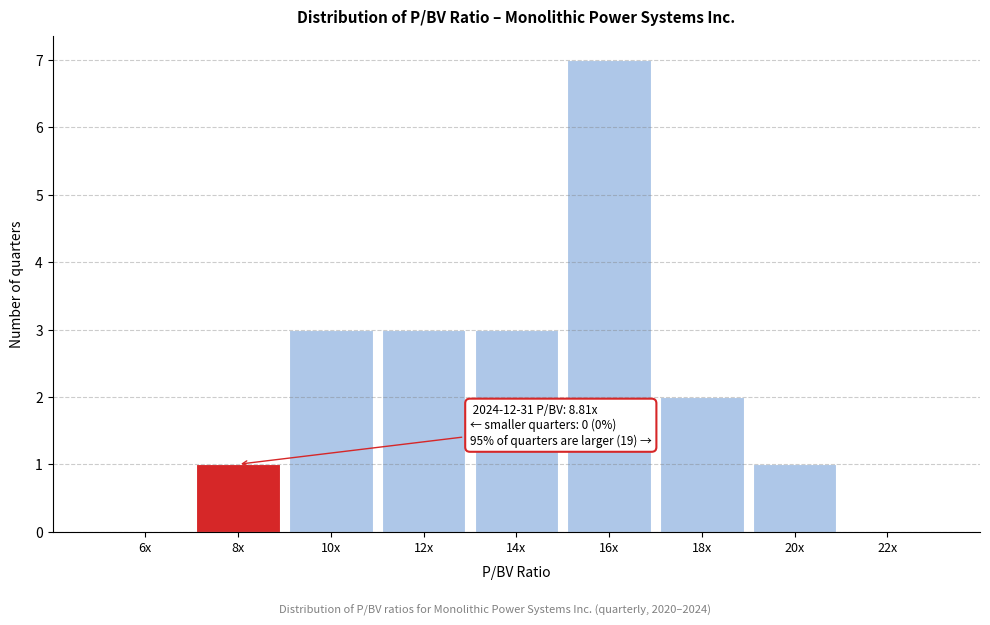

Reading left to right, list all the values displayed in this chart.

6x=0	8x=1	10x=3	12x=3	14x=3	16x=7	18x=2	20x=1	22x=0